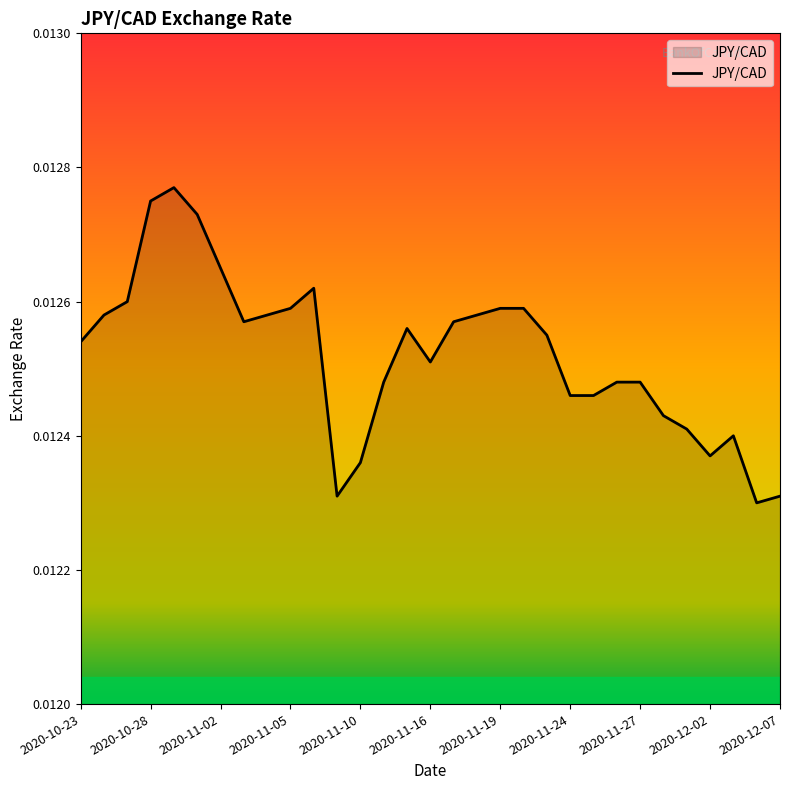

What is the label of the 22nd point from the left?

2020-11-24